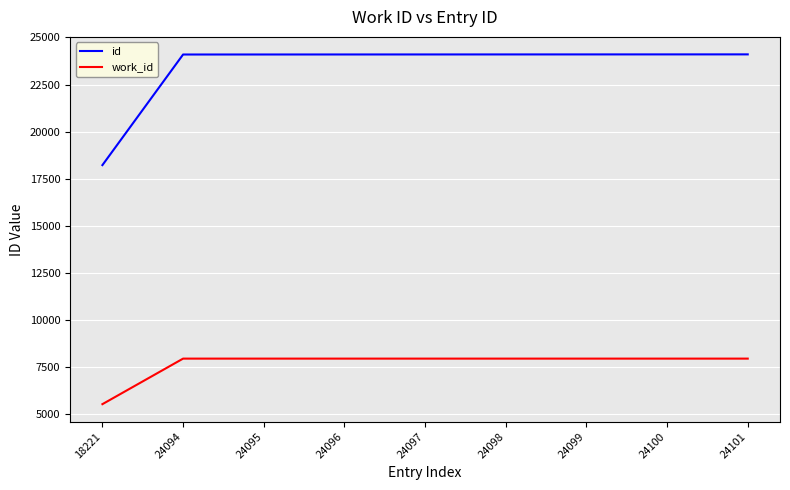

True or false: id has a value of 4215 at 18221.

False